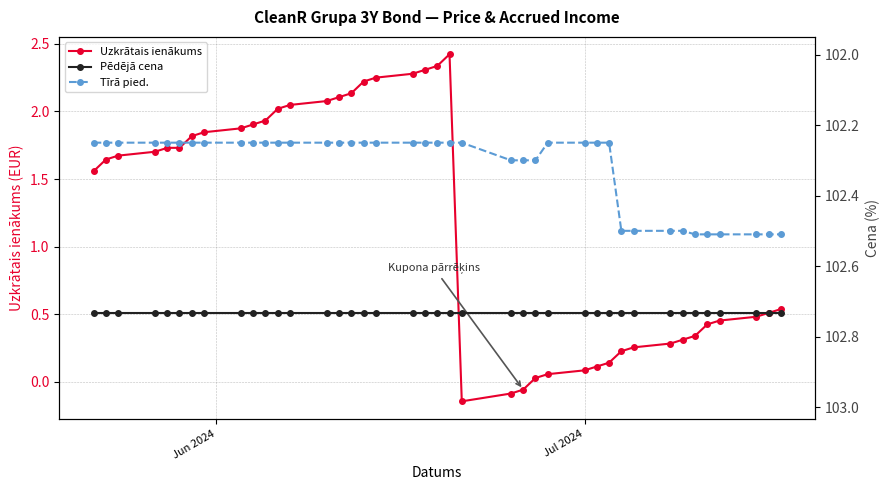

Count the Tīrā pied. values in the range 102 to 103.

40